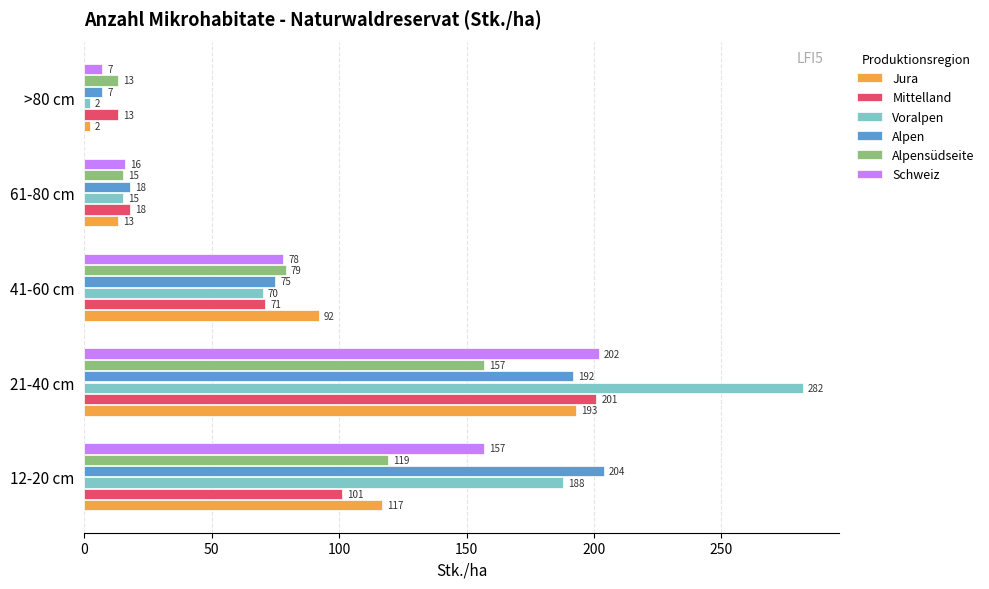

Which series has the largest range (max minus min)?

Voralpen